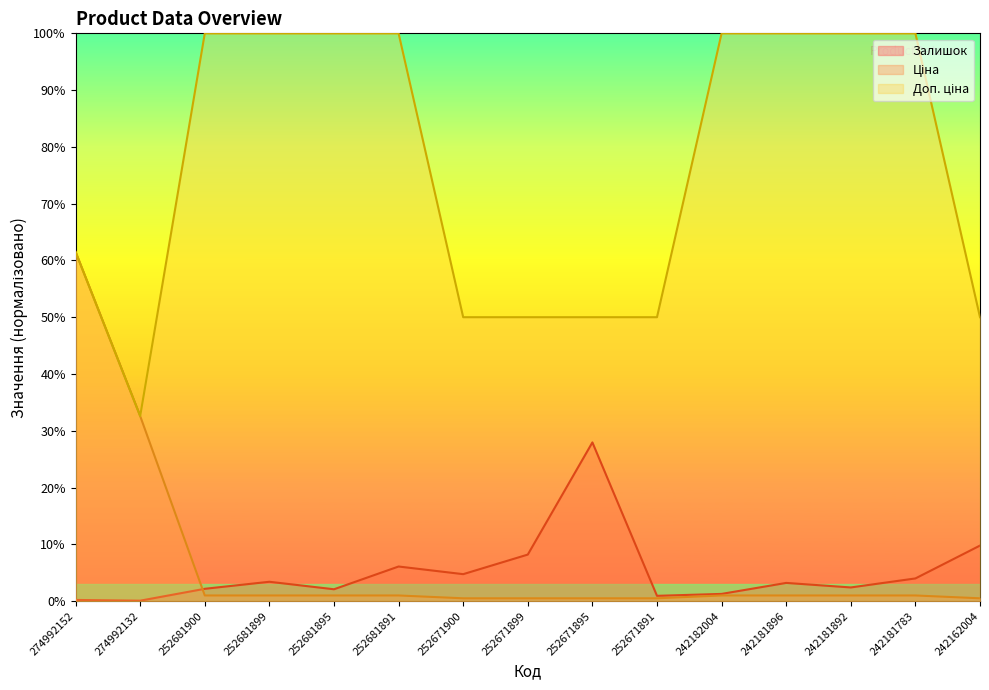

What are all the series names shown in the legend?

Залишок, Ціна, Доп. ціна